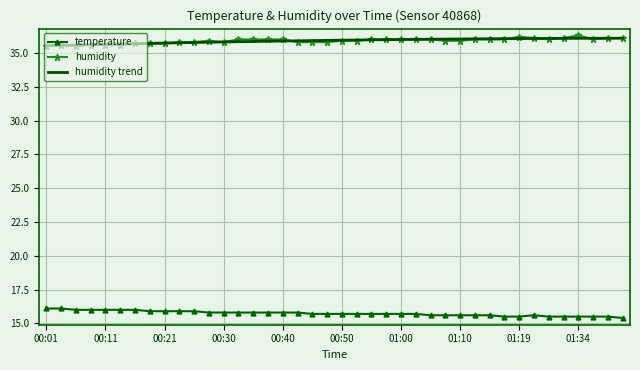

What is the lowest value of the humidity series?

35.5